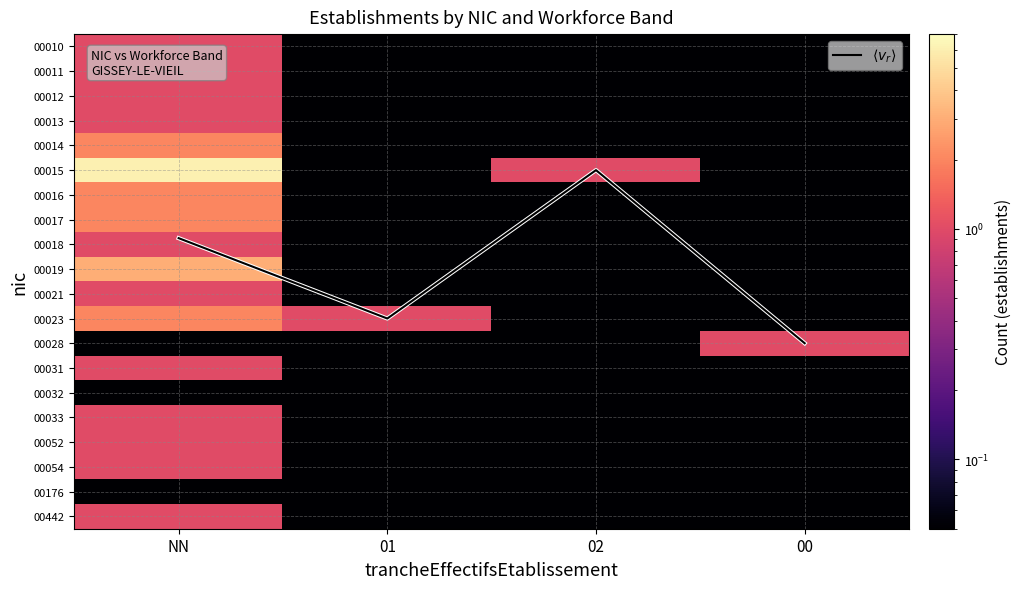

Is the value of 00052 at 02 greater than the value of 00018 at 01?

No